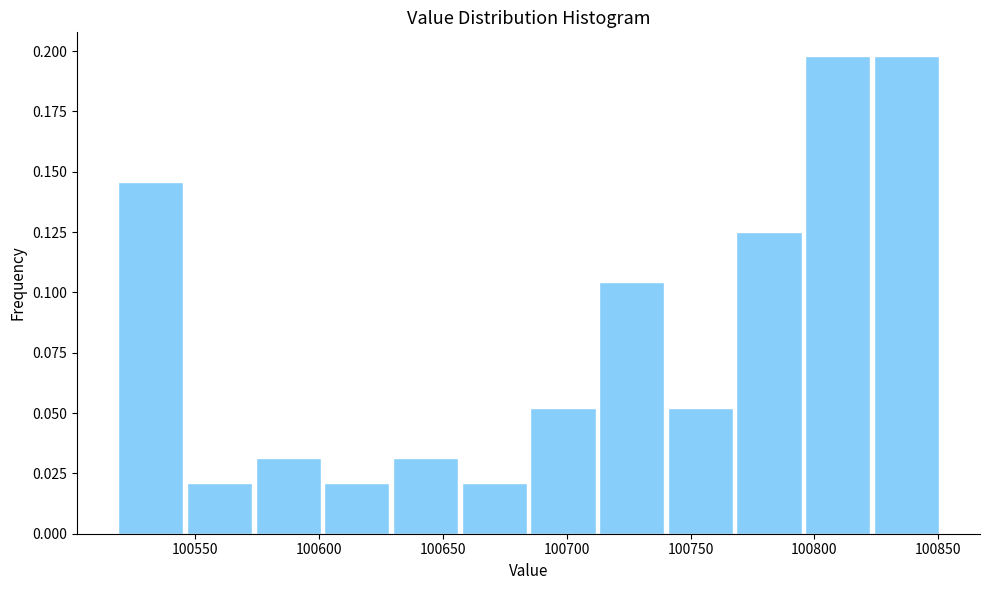

Reading left to right, transcribe this chart: for each bar, give the range it covers on the x-axis and its height. Neither the bar edges nor the heights are printed on the chart, so give them approximately, as read against the axes.

100520 to 100545: 0.145
100545 to 100575: 0.020
100575 to 100600: 0.030
100600 to 100630: 0.020
100630 to 100655: 0.030
100655 to 100685: 0.020
100685 to 100710: 0.050
100710 to 100740: 0.105
100740 to 100770: 0.050
100770 to 100795: 0.125
100795 to 100825: 0.200
100825 to 100850: 0.200